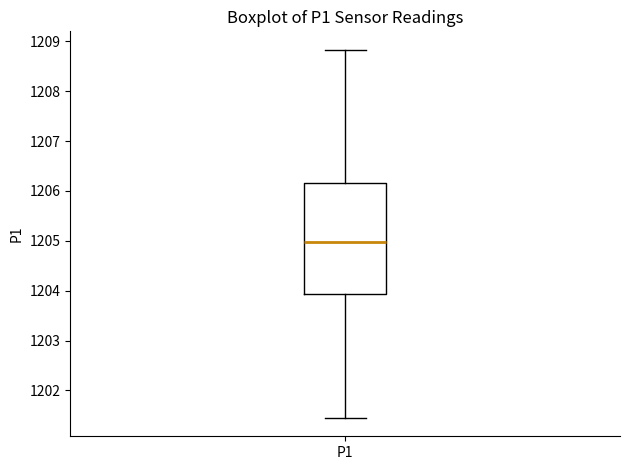

Read this box plot against the y-axis: the position of the median line, the range covered by the box, and the ends of both whiskers. The values are not printed on the chart, so give them approximately, as read against the axis.

median 1205.0, box 1203.9 to 1206.2, whiskers 1201.5 to 1208.8